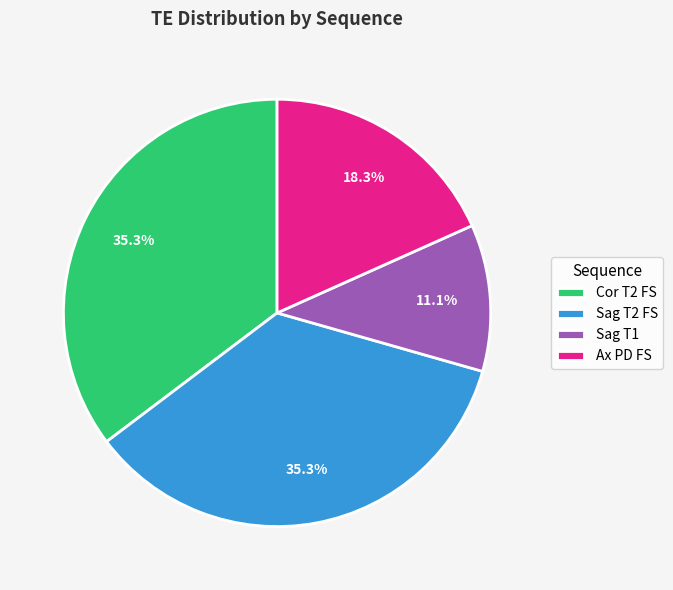

To the nearest percent, what is the difference between the Cor T2 FS and Ax PD FS slice percentages?

17%